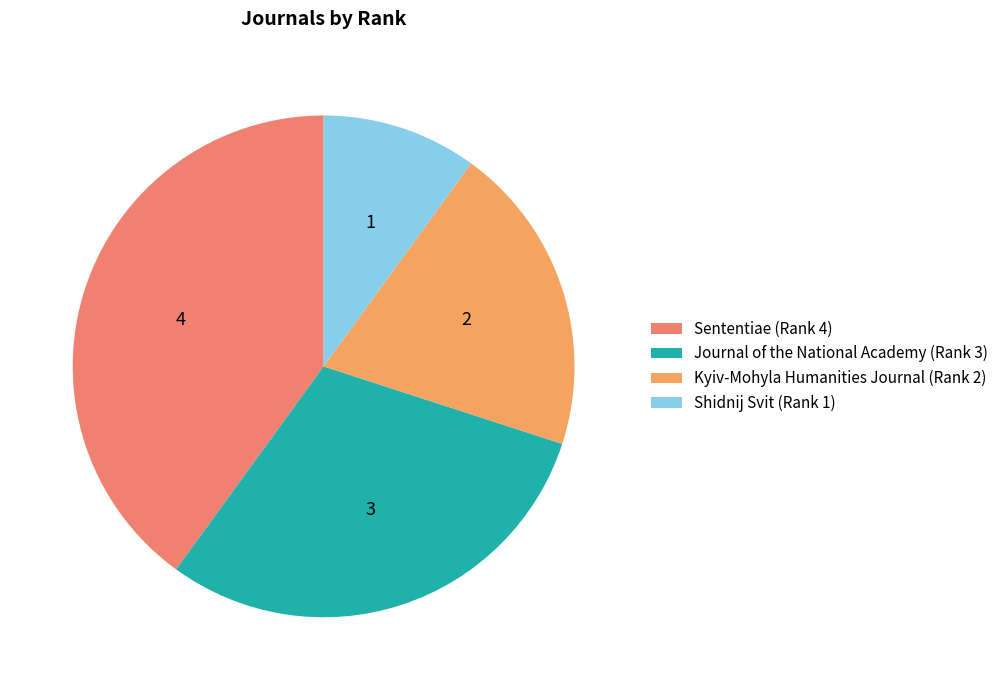

What is the ratio of the value at Journal of the National Academy (Rank 3) to the value at Sententiae (Rank 4)?

0.8